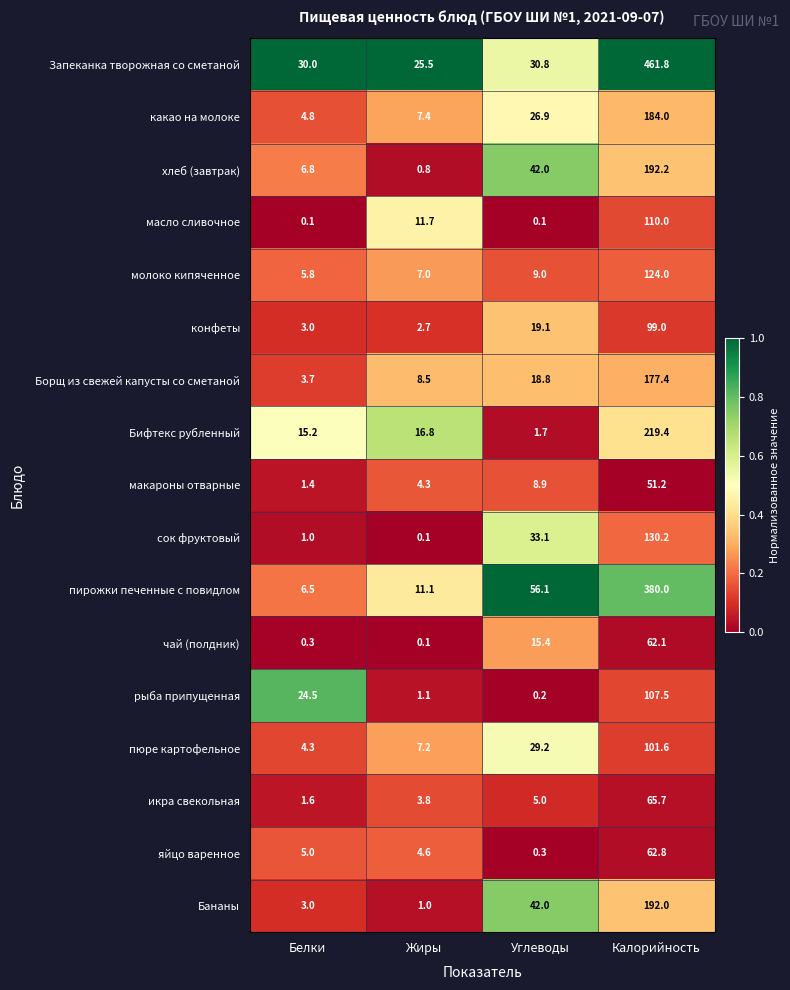

What is the difference between the maximum and second lowest values in the Бифтекс рубленный series?

204.2